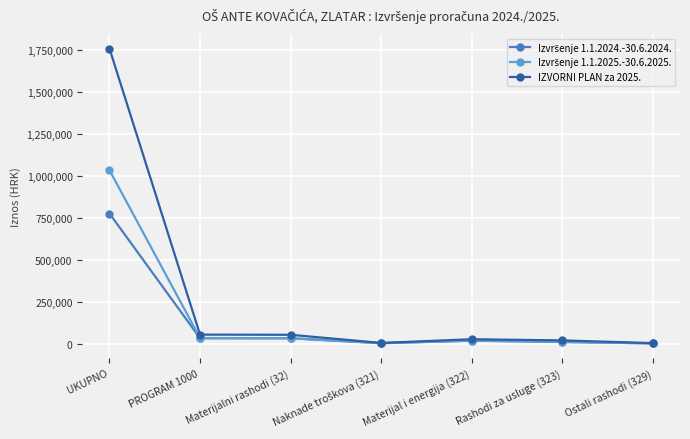

How many data points does each series have?

7